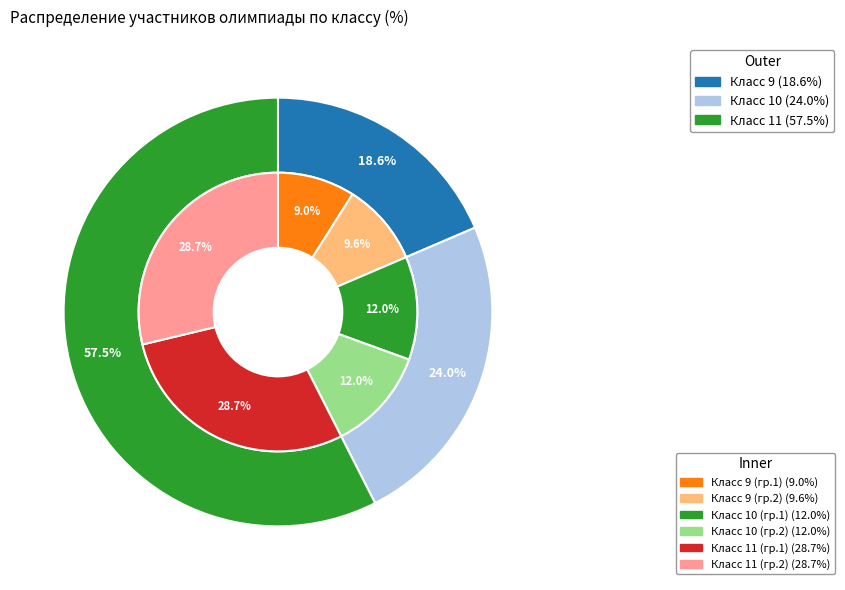

What percentage is NOT represented by 9?

81.4%